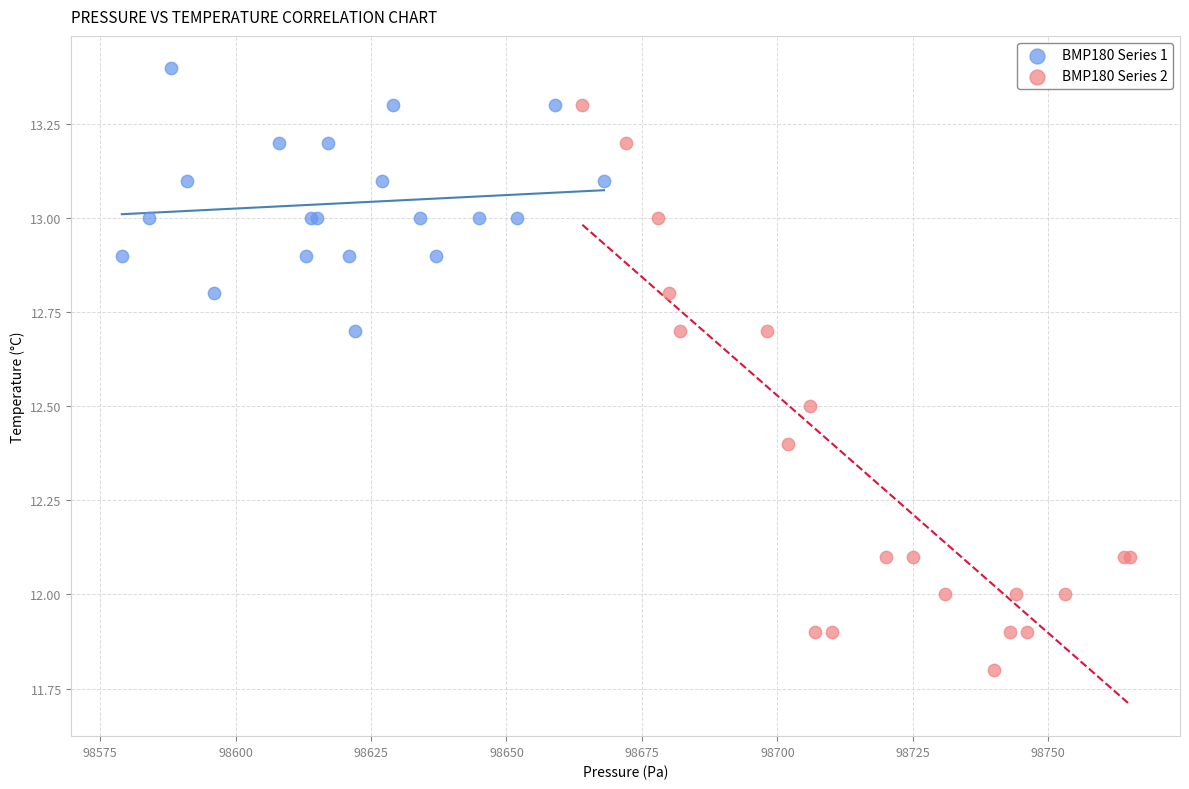

What are all the series names shown in the legend?

BMP180 Series 1, BMP180 Series 2